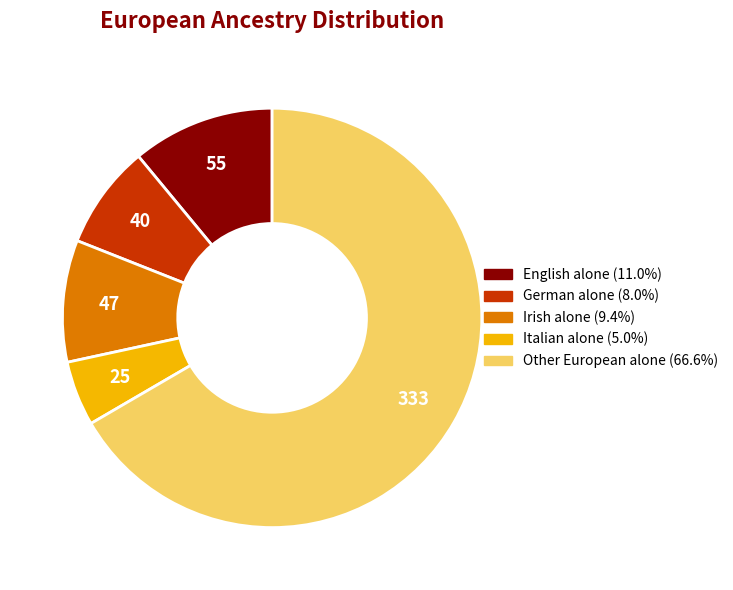

Combined, do German alone and Other European alone account for over 50%?

Yes